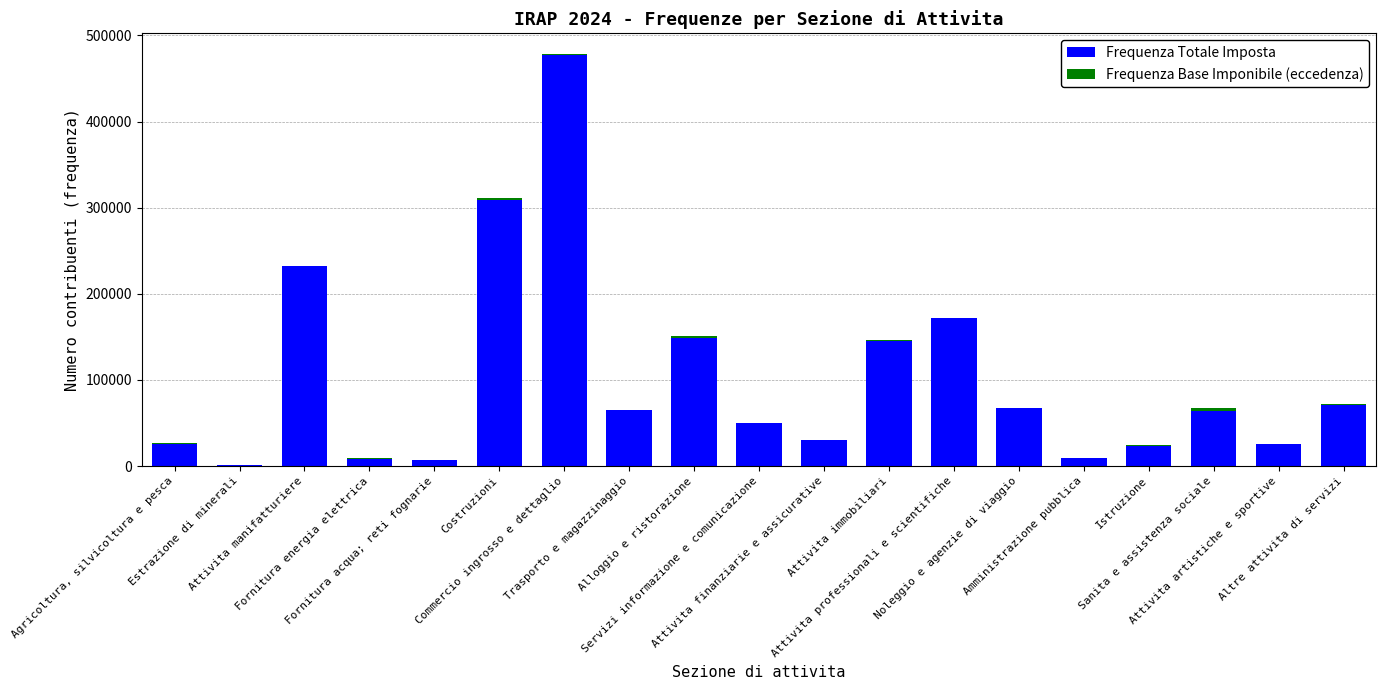

How many categories are shown in the chart?

19